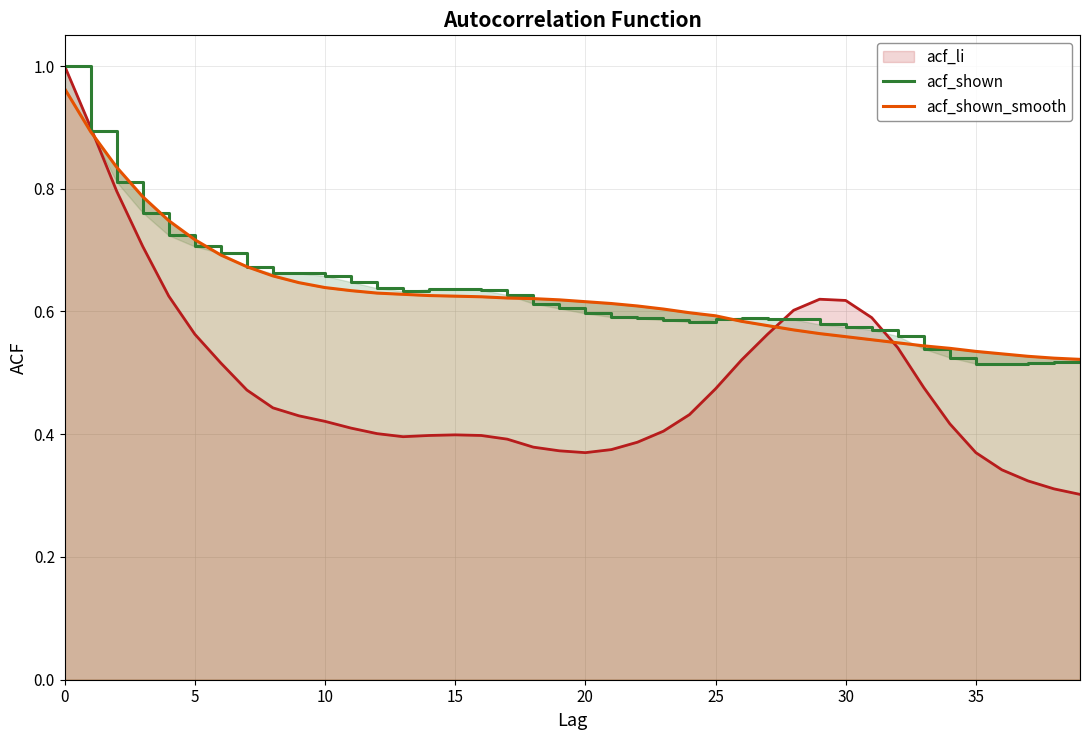

What is the maximum value for acf_li?

1.0